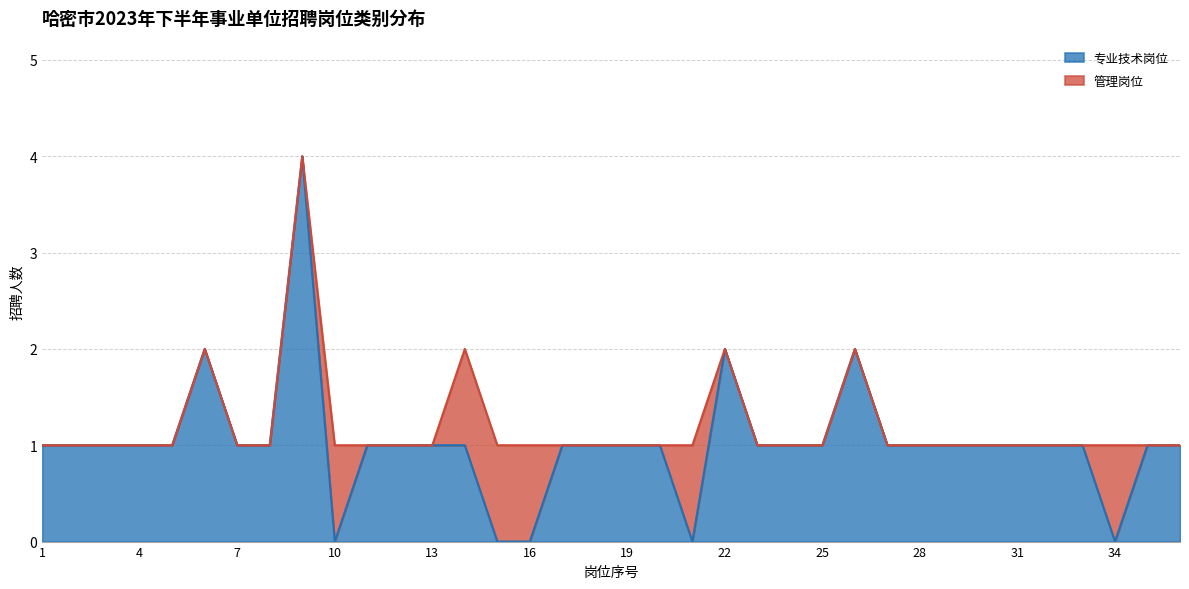

The 专业技术岗位 series shows 2 at 31. True or false?

False